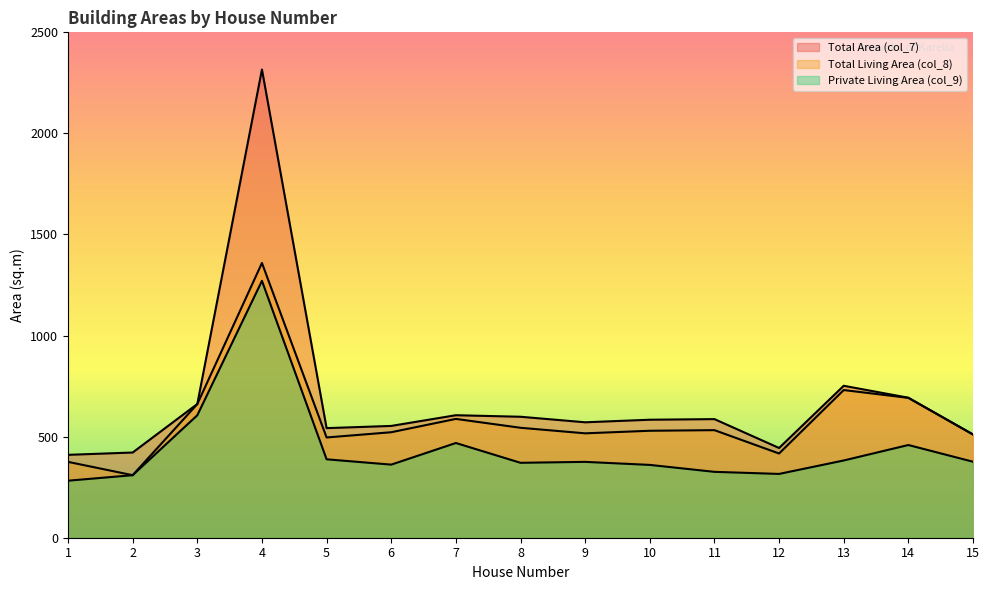

Is it true that Private Living Area (col_9) equals 232.1 at 13?

False